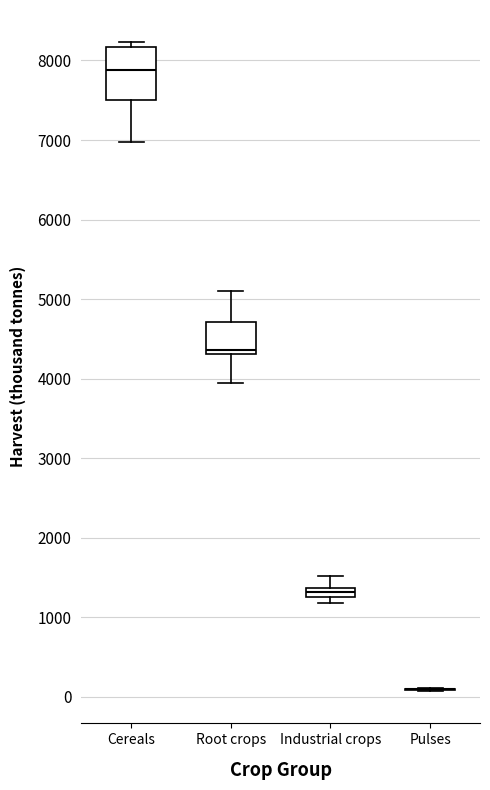

Comparing the boxes themselves (not the whiskers), which one is the tallest?

Cereals